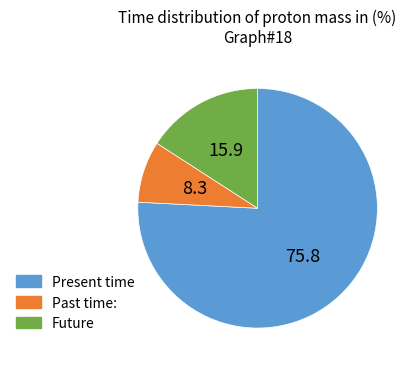

What is the ratio of the value at Present time to the value at Future?

4.8